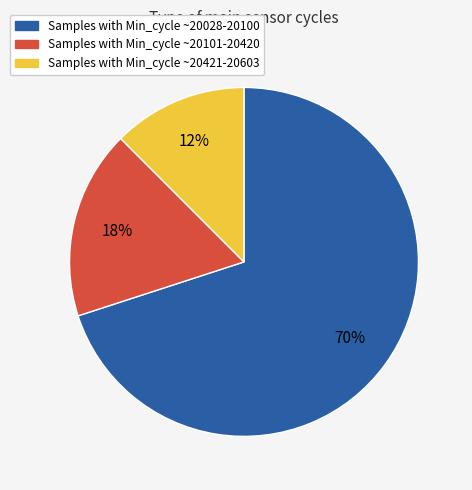

Between Samples with Min_cycle ~20421-20603 and Samples with Min_cycle ~20101-20420, which is larger?

Samples with Min_cycle ~20101-20420